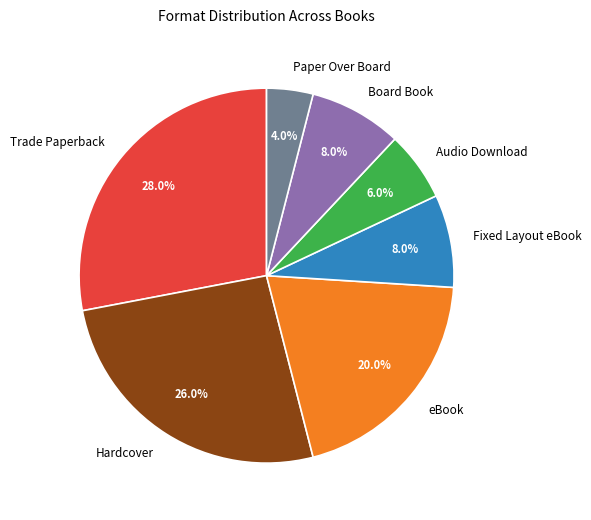

How many segments does this pie chart have?

7